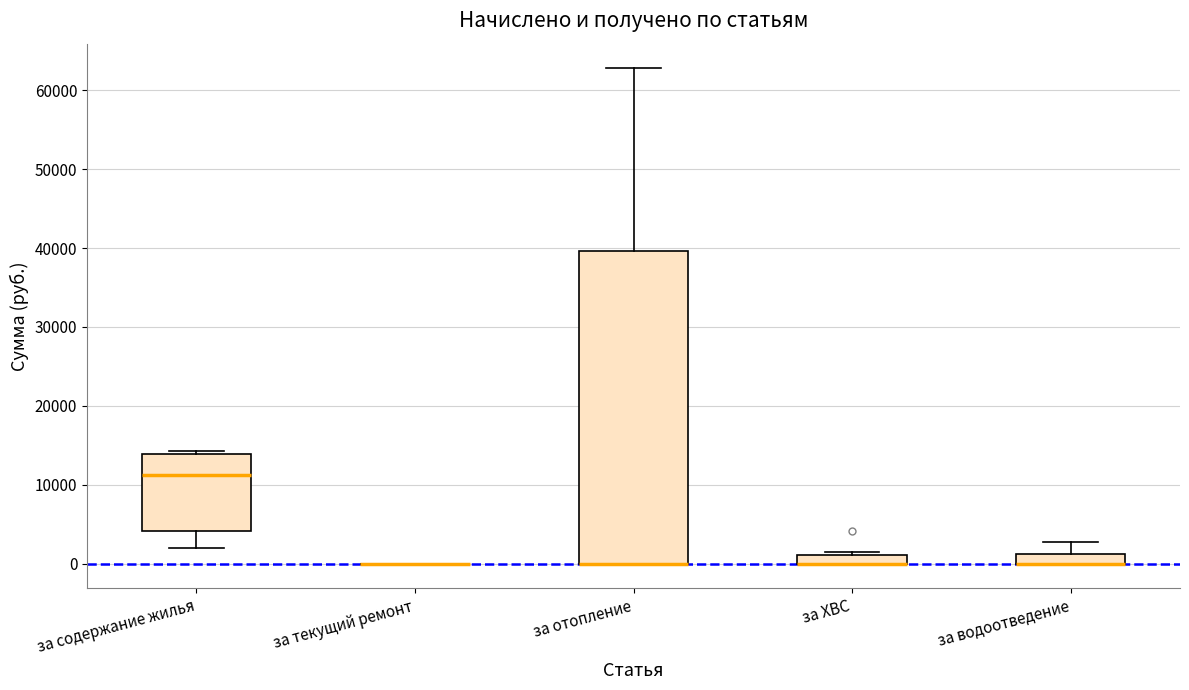

Comparing the boxes themselves (not the whiskers), which one is the tallest?

за отопление